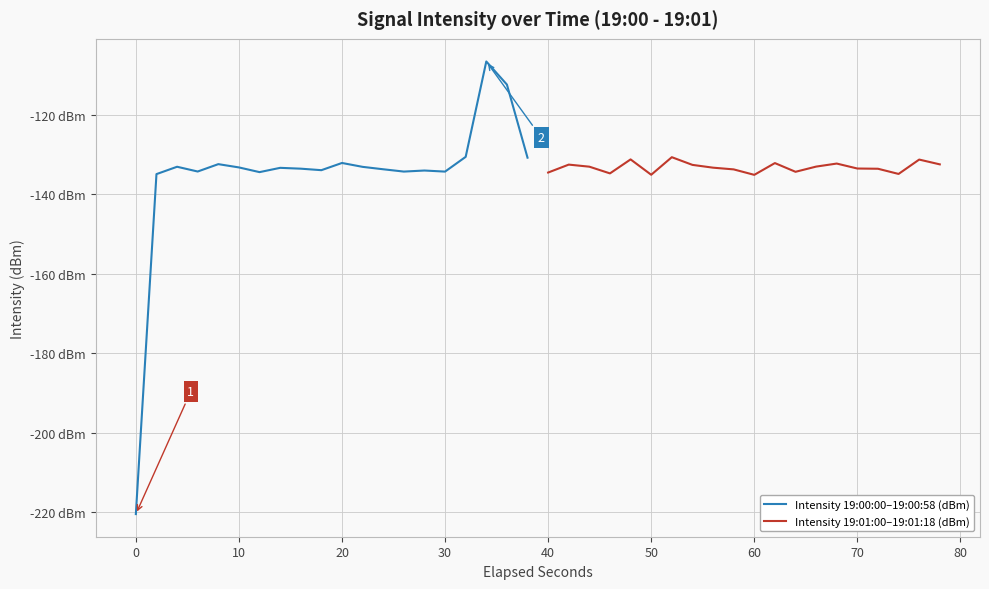

How many lines are shown in the chart?

2